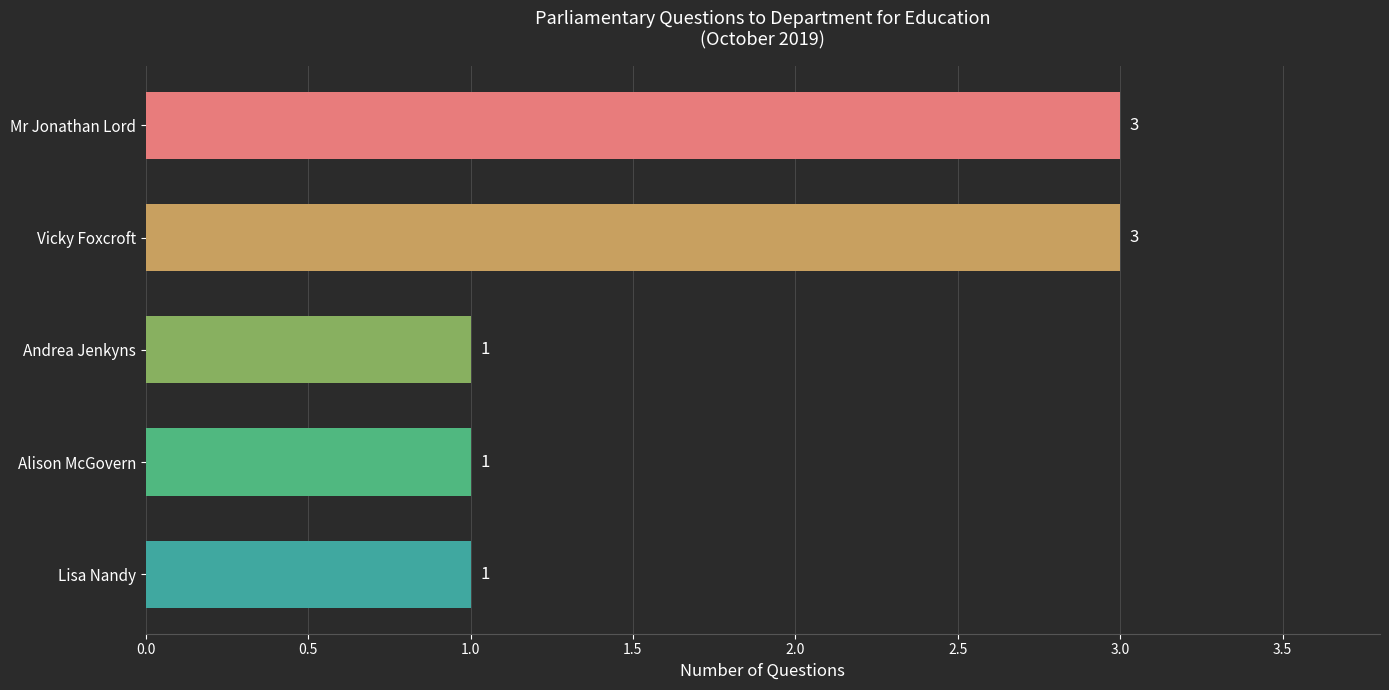

What is the sum of the values at Vicky Foxcroft and Alison McGovern?

4